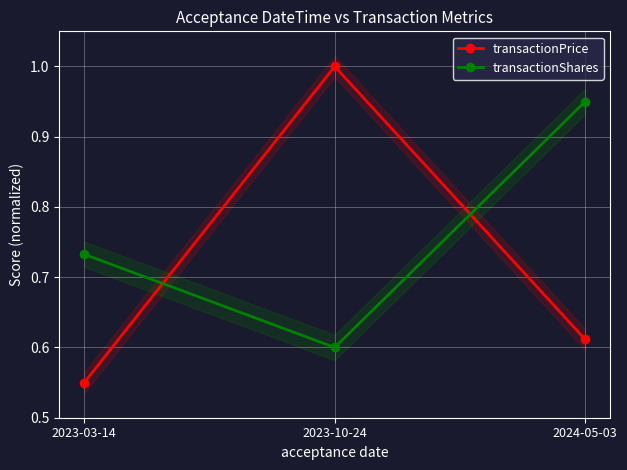

Is this an area chart (filled region under the line)?

No